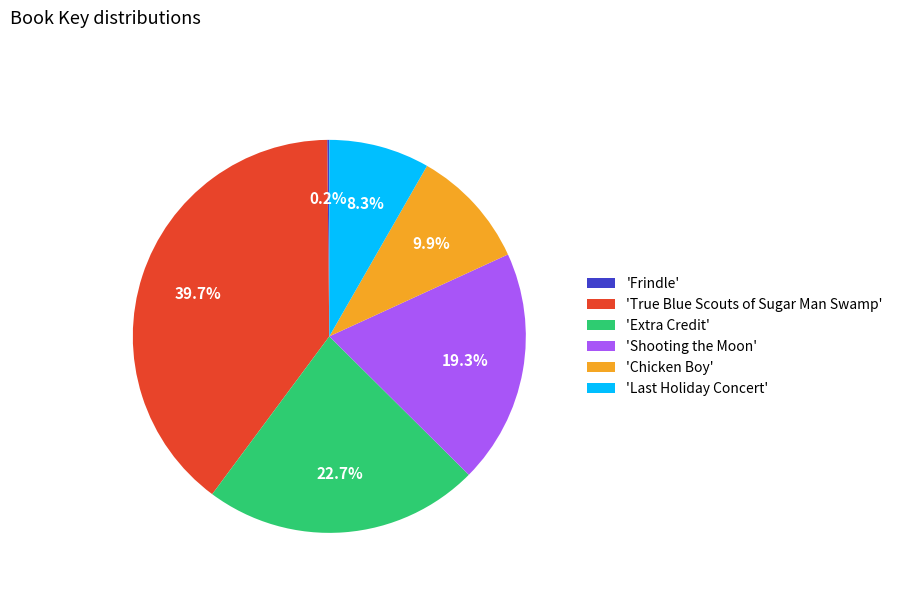

Is there any slice that represents more than half of the pie?

No